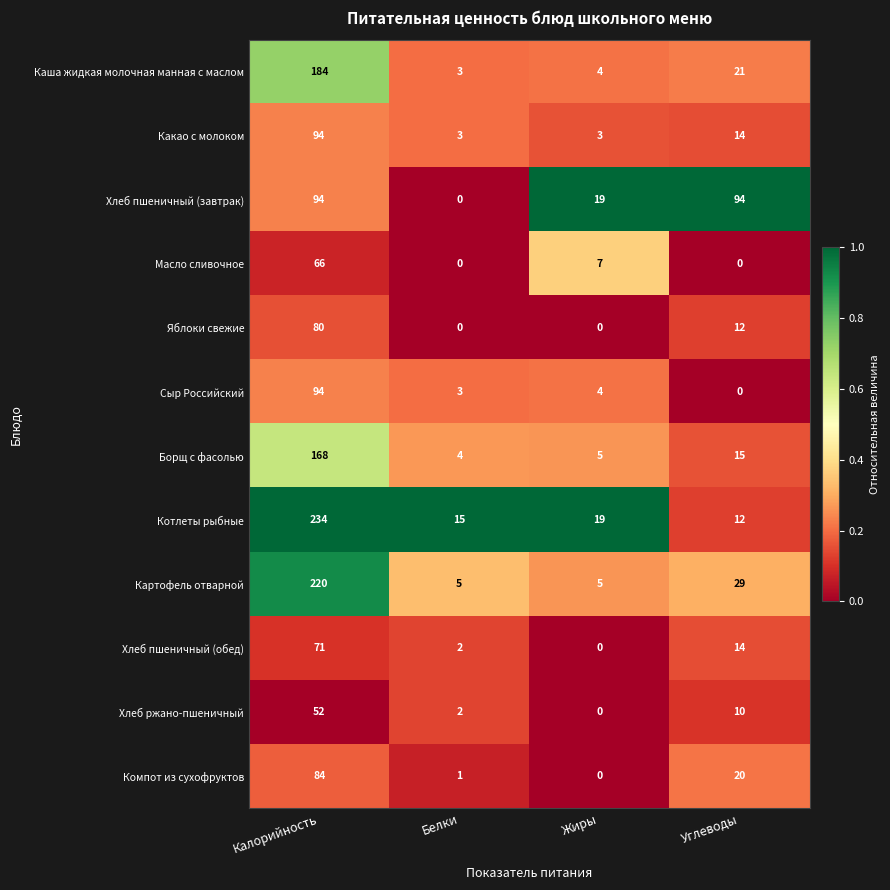

Rank the categories by Компот из сухофруктов value from highest to lowest.

Калорийность, Углеводы, Белки, Жиры